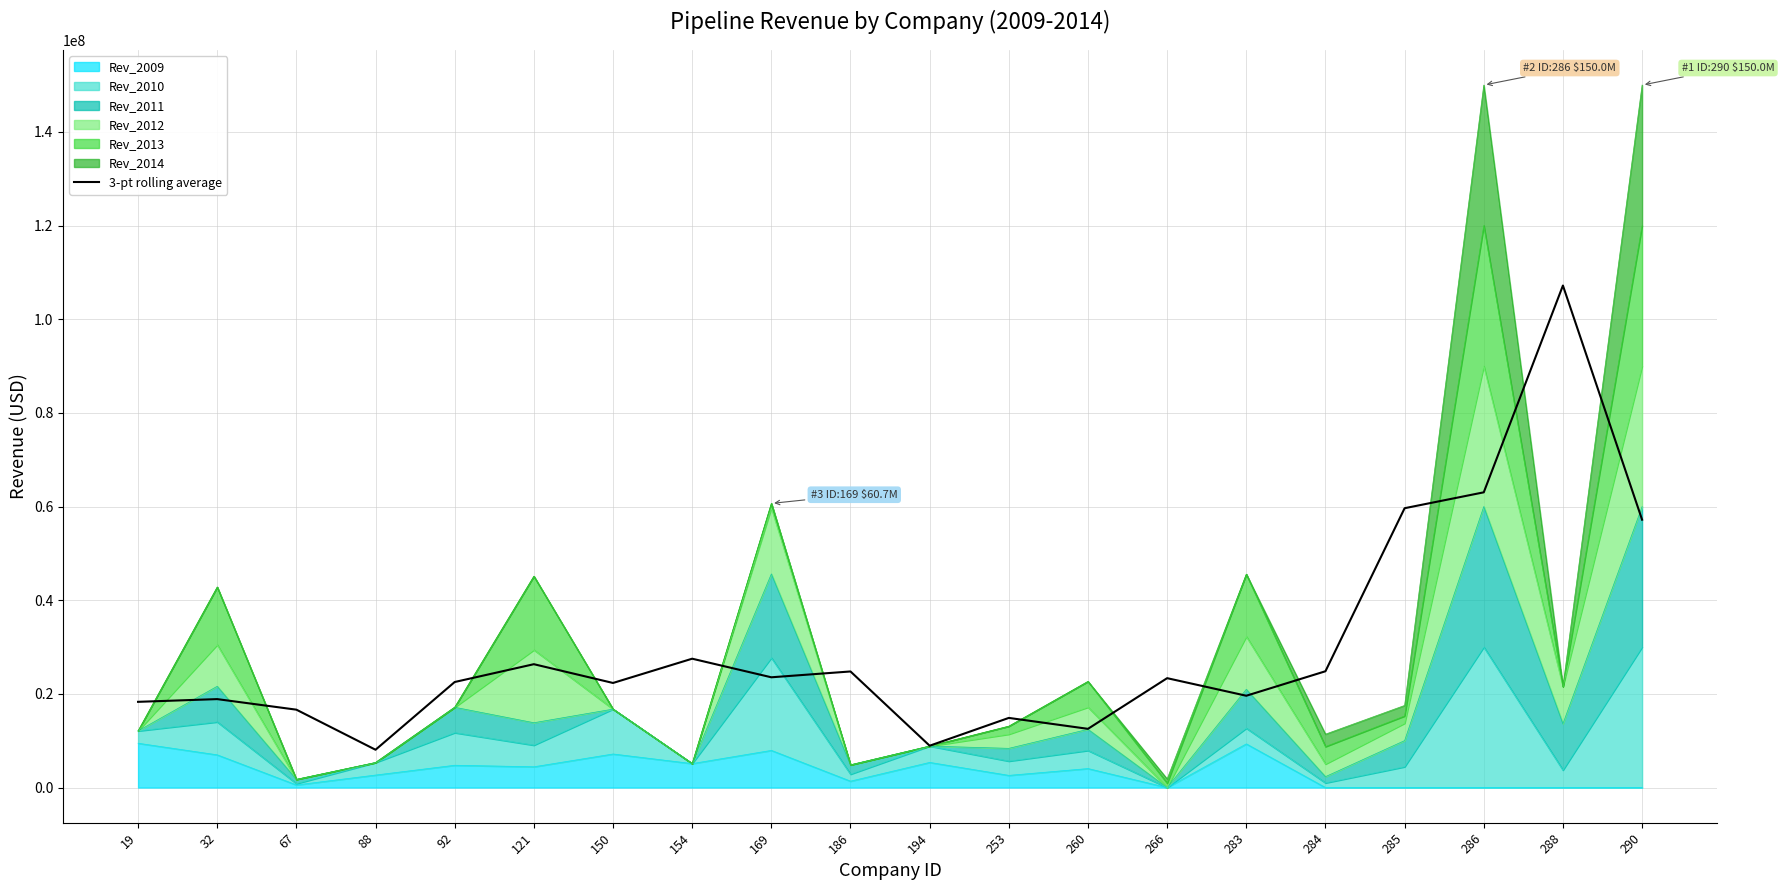

Which label corresponds to the smallest value in the chart?

88